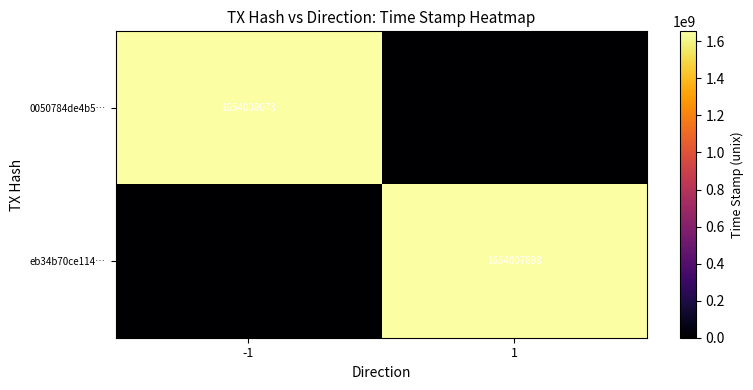

Which category has the highest value across all series?

-1